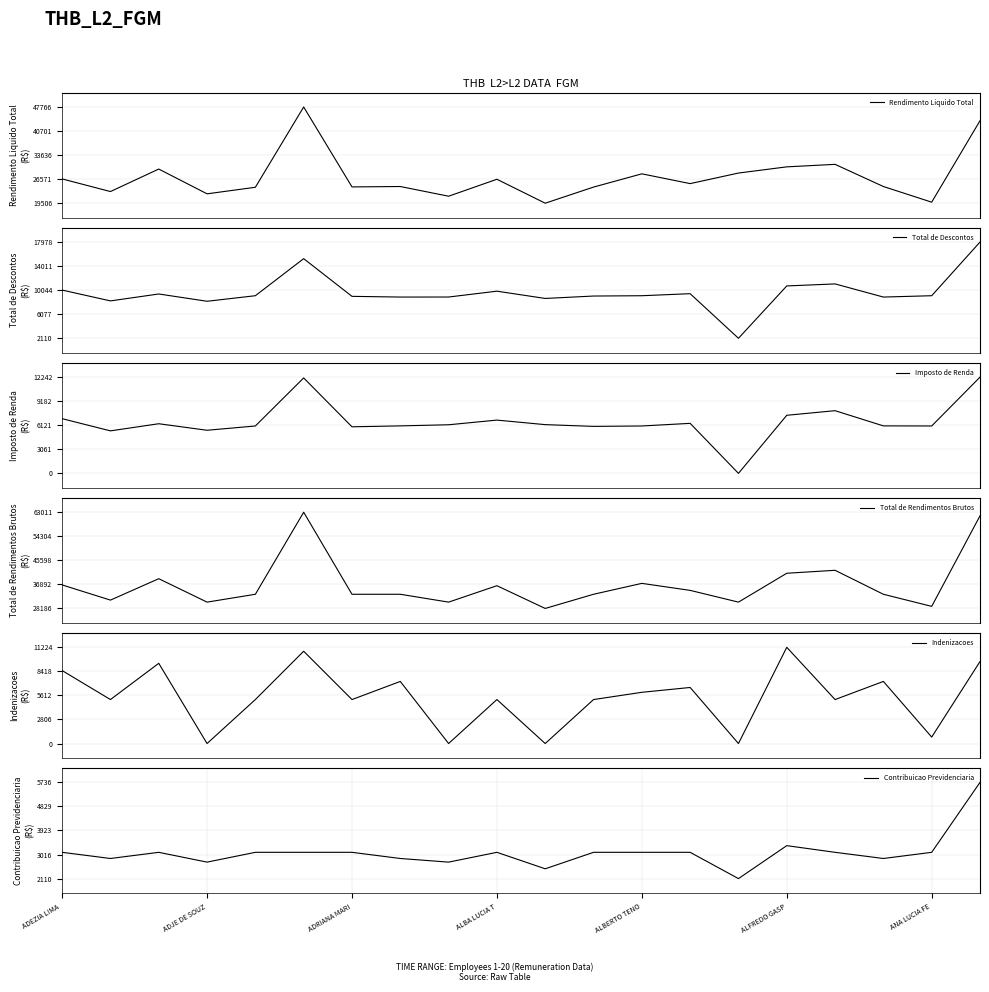

Reading left to right, list all the values displayed in this chart.

Rendimento Liquido Total: 26638.1	22926.2	29537.5	22256.8	24185.9	47766.4	24290.2	24406.7	21556.8	26538.0	19506.5	24238.1	28132.9	25259.8	28361.4	30182.6	30917.2	24406.7	19808.2	43727.5
Total de Descontos: 10059.7	8275.4	9415.1	8214.3	9129.5	15244.1	9025.3	8908.8	8914.3	9877.9	8679.3	9077.4	9128.6	9465.0	2109.8	10741.3	11075.9	8908.8	9129.5	17978.1
Imposto de Renda: 6959.2	5407.4	6314.6	5483.5	6029.1	12143.7	5924.8	6040.9	6183.5	6777.5	6199.9	5977.0	6028.1	6364.5	0.0	7389.4	7975.5	6040.9	6029.1	12242.3
Total de Rendimentos Brutos: 36697.8	31201.5	38952.6	30471.1	33315.5	63010.6	33315.5	33315.5	30471.1	36415.9	28185.8	33315.5	37261.5	34724.8	30471.1	40923.9	41993.1	33315.5	28937.7	61705.6
Indenizacoes: 8512.0	5129.7	9357.5	0.0	5129.7	10766.9	5129.7	7243.6	0.0	5129.7	0.0	5129.7	5975.3	6539.0	0.0	11223.9	5129.7	7243.6	752.0	9561.9
Contribuicao Previdenciaria: 3100.4	2867.9	3100.4	2730.8	3100.4	3100.4	3100.4	2867.9	2730.8	3100.4	2479.4	3100.4	3100.4	3100.4	2109.8	3351.8	3100.4	2867.9	3100.4	5735.8